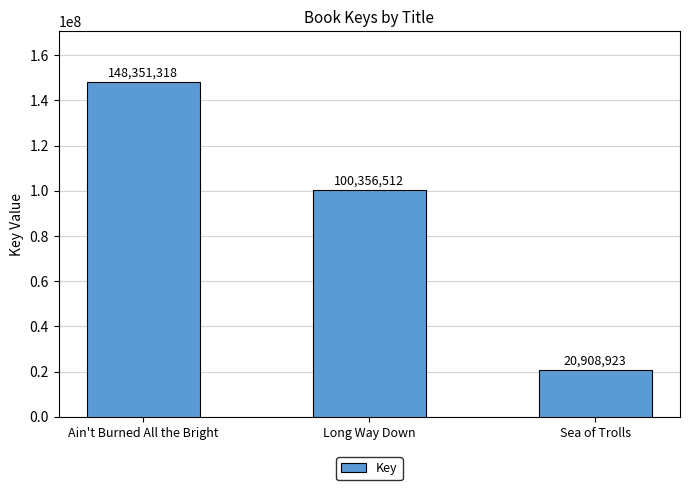

Count the values in the range 20908923 to 148351318.

3